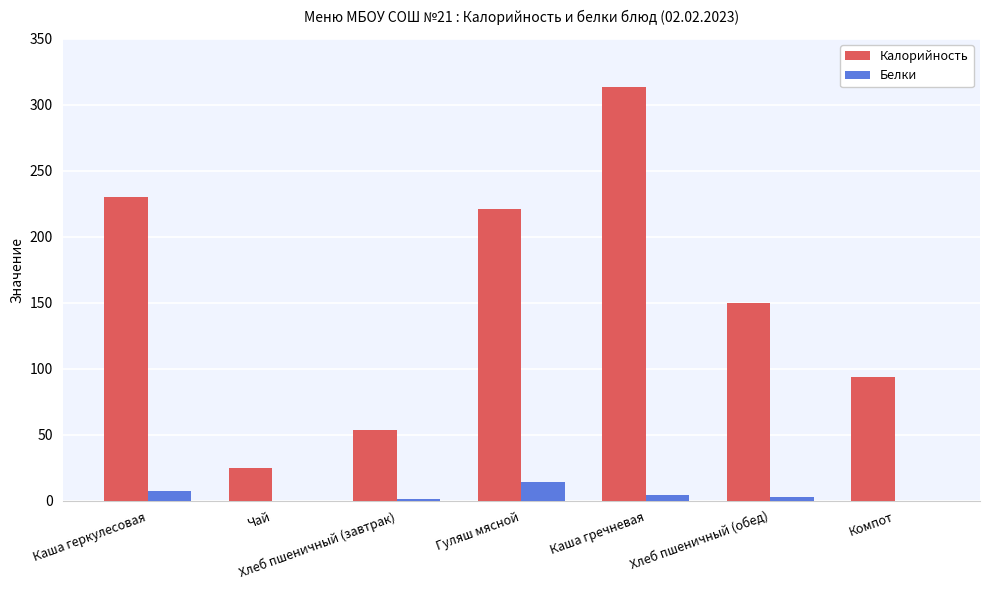

The Белки series shows 3.1 at Хлеб пшеничный (обед). True or false?

True